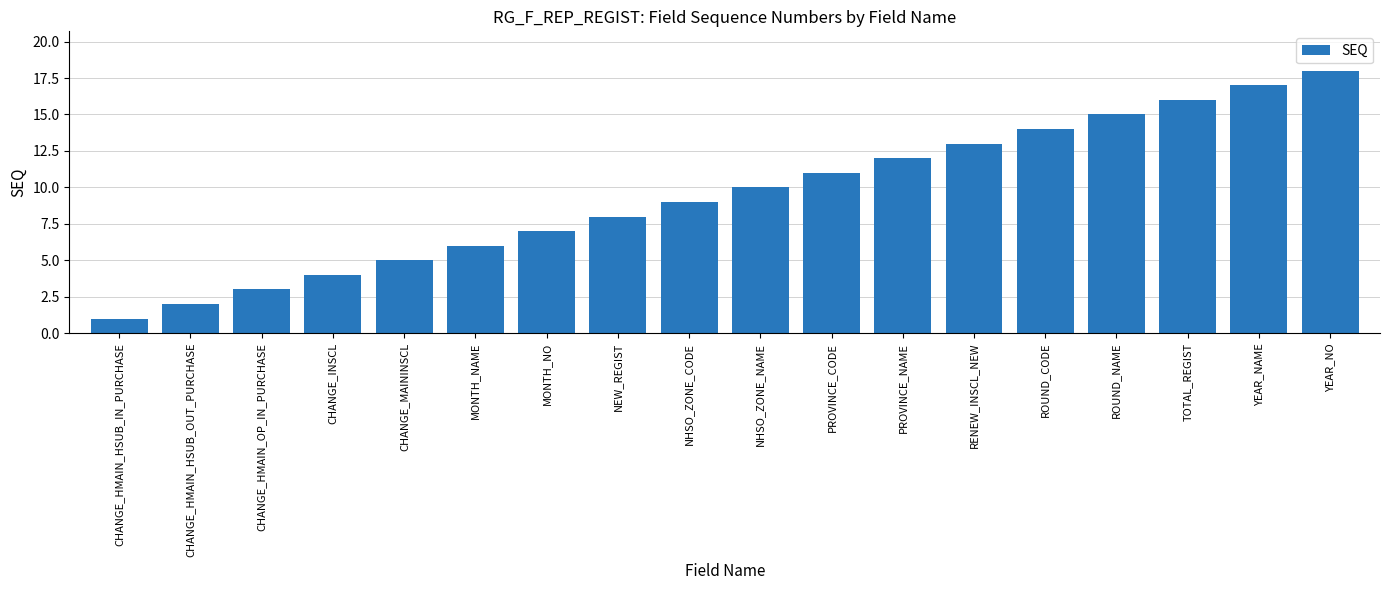

What position from the right is NEW_REGIST?

11